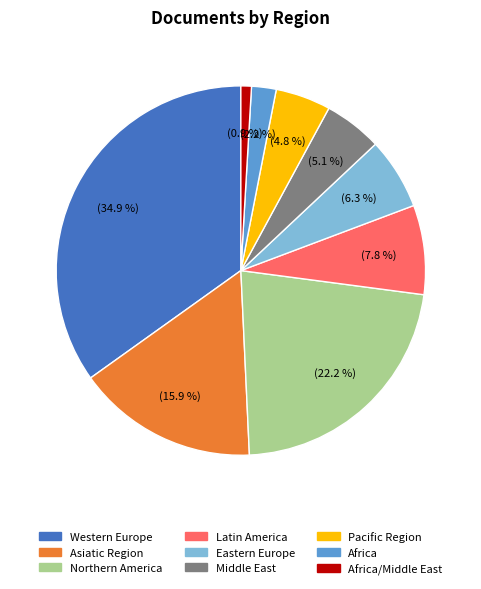

Is there a majority slice in this chart?

No